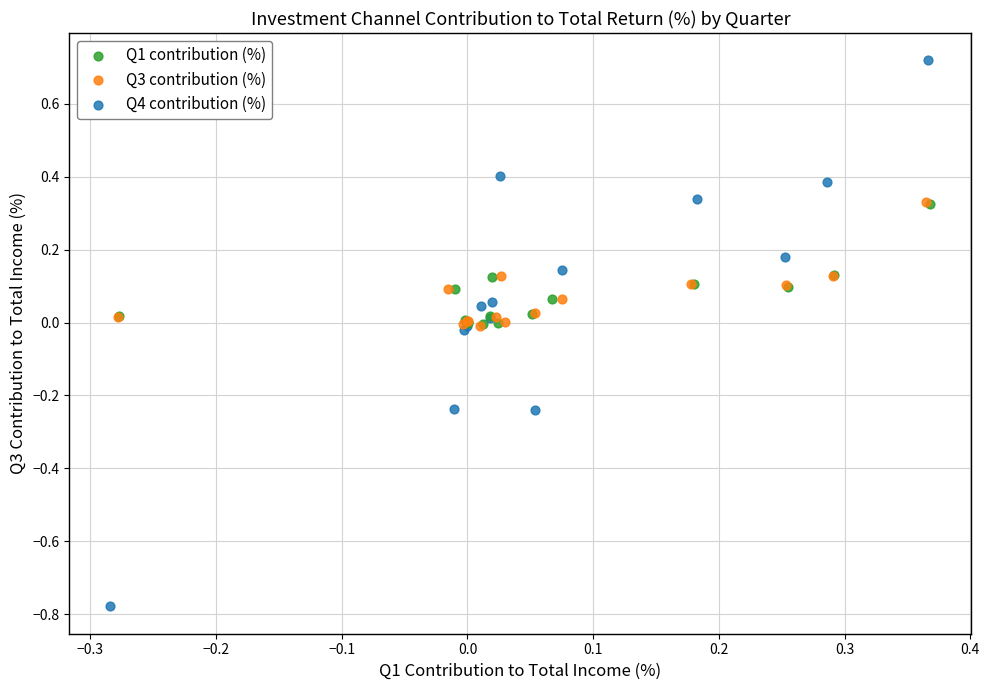

What are all the series names shown in the legend?

Q1 contribution (%), Q3 contribution (%), Q4 contribution (%)